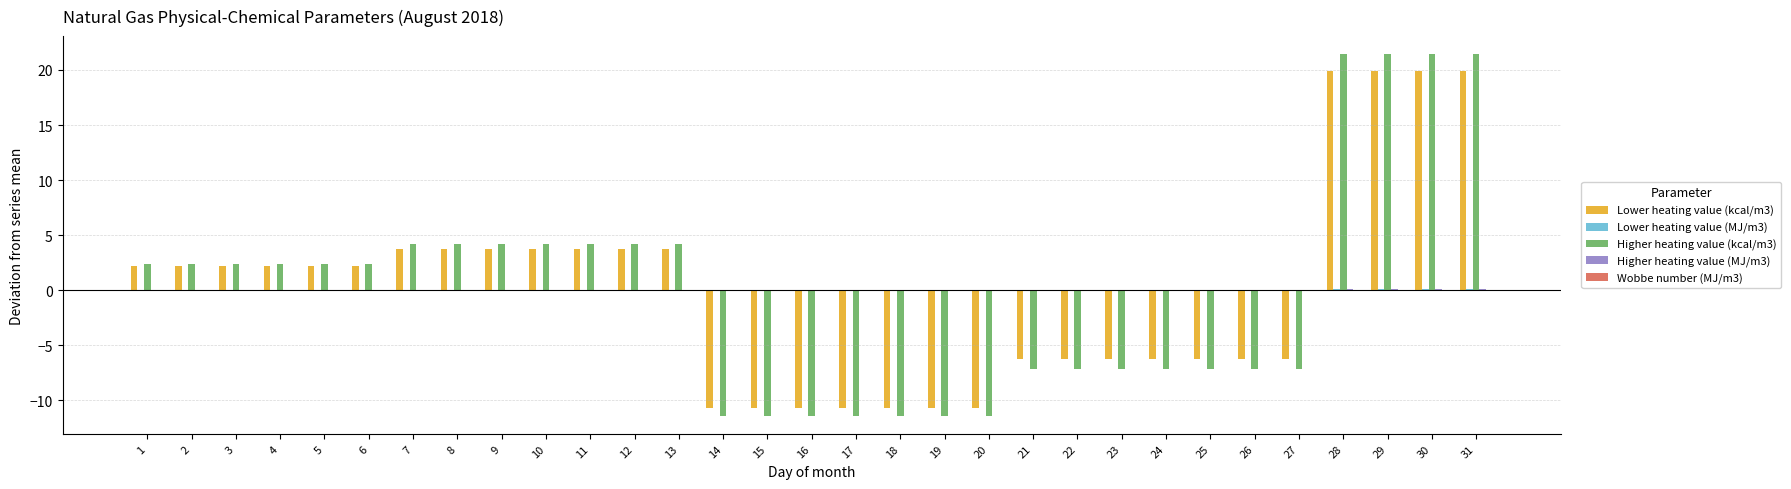

Is it true that Lower heating value (kcal/m3) equals -14.9 at 17?

False